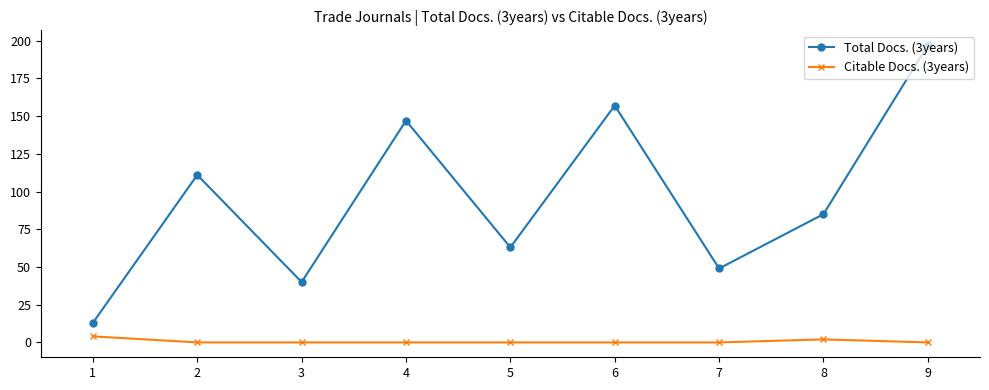

Reading right to left, extract all data points from this chart.

Total Docs. (3years): 197	85	49	157	63	147	40	111	13
Citable Docs. (3years): 0	2	0	0	0	0	0	0	4